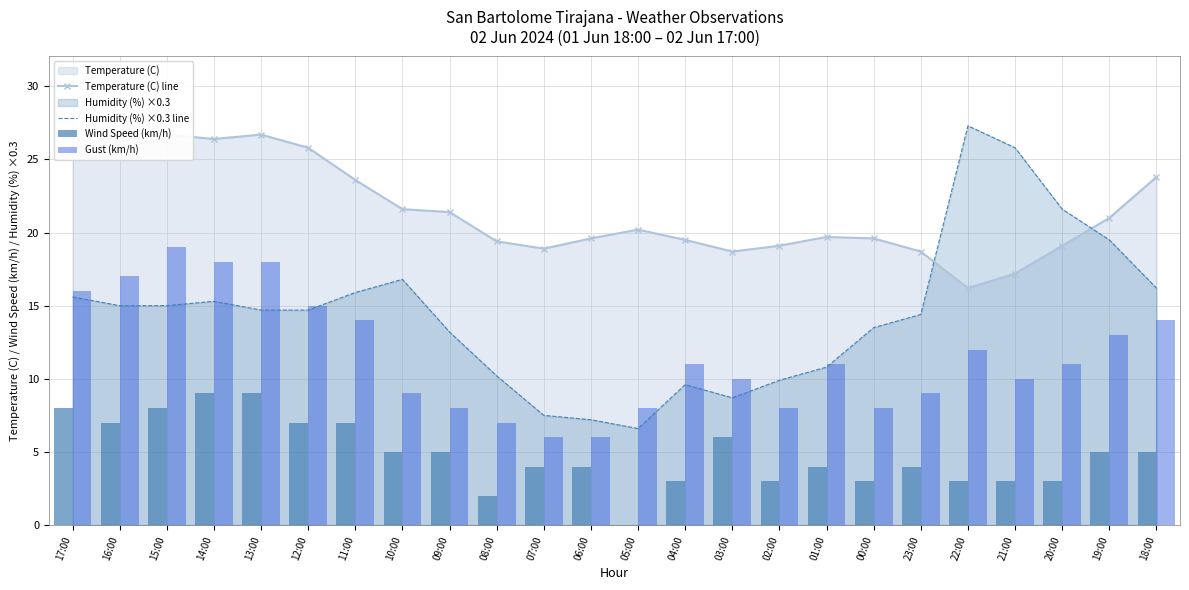

Is the value of Gust (km/h) at 05:00 greater than the value of Humidity (%) ×0.3 line at 04:00?

No